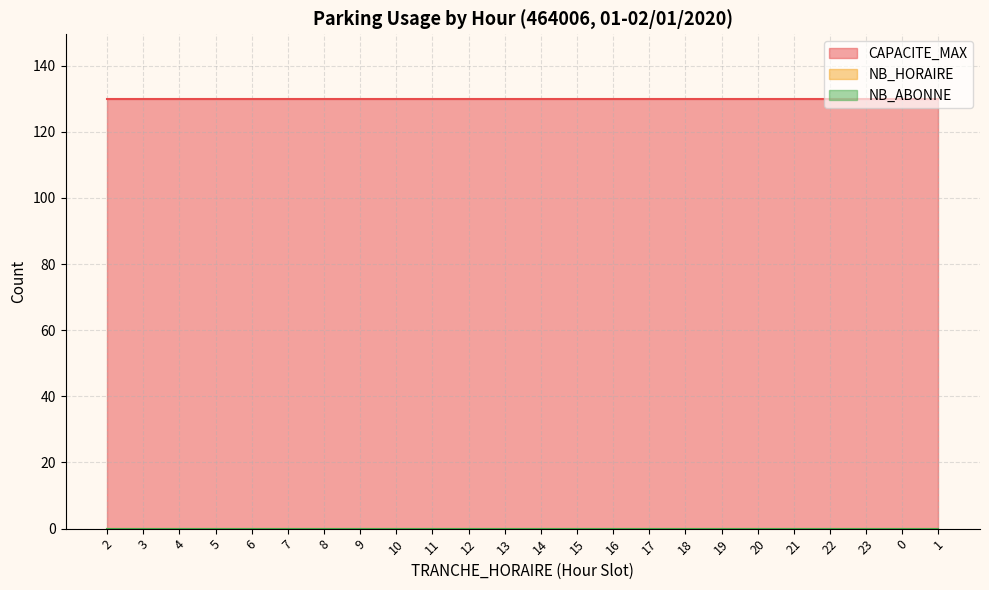

Does the chart have visible grid lines?

Yes